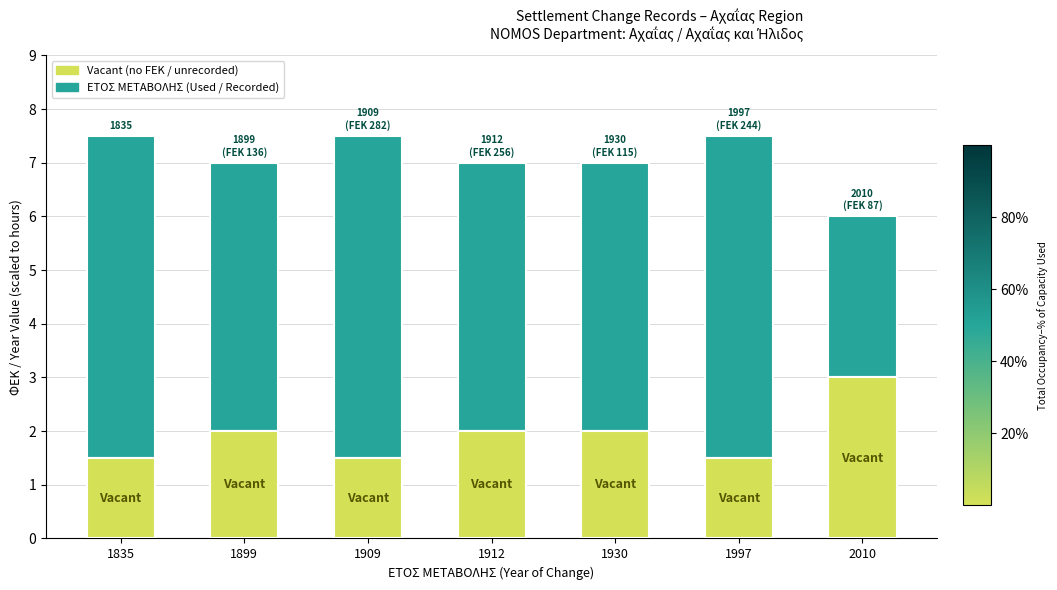

Reading right to left, list all the values displayed in this chart.

Vacant: 3.0	1.5	2.0	2.0	1.5	2.0	1.5
ΕΤΟΣ ΜΕΤΑΒΟΛΗΣ (Used): 3.0	6.0	5.0	5.0	6.0	5.0	6.0